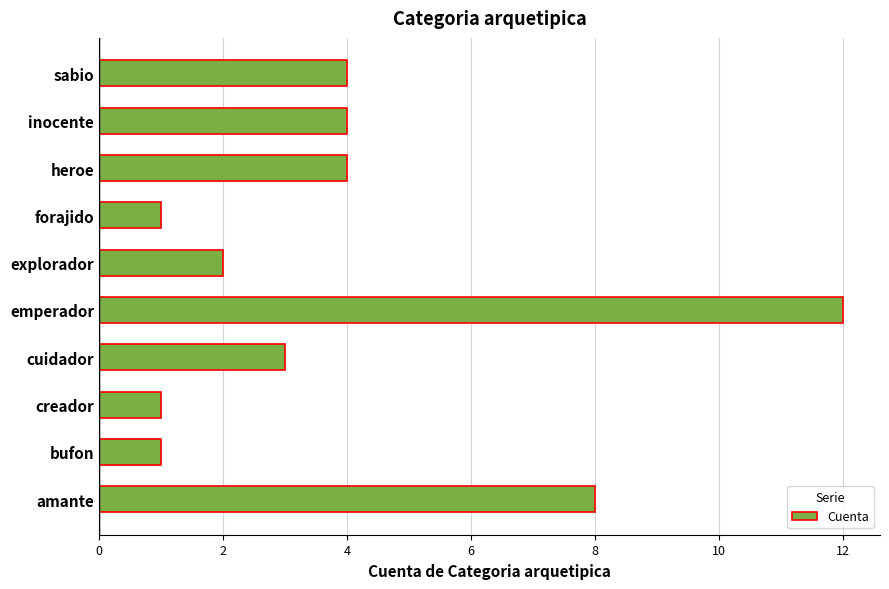

How many distinct data groups are displayed?

1